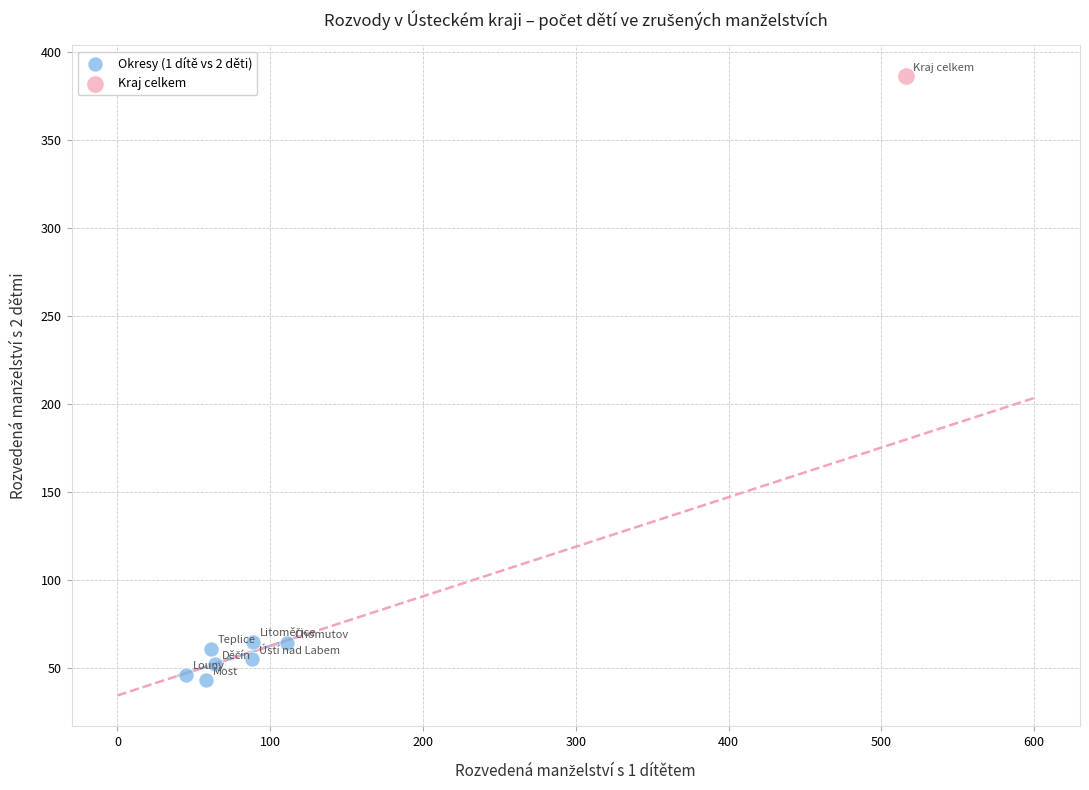

What are all the series names shown in the legend?

Okresy (1 dítě vs 2 děti), Kraj celkem